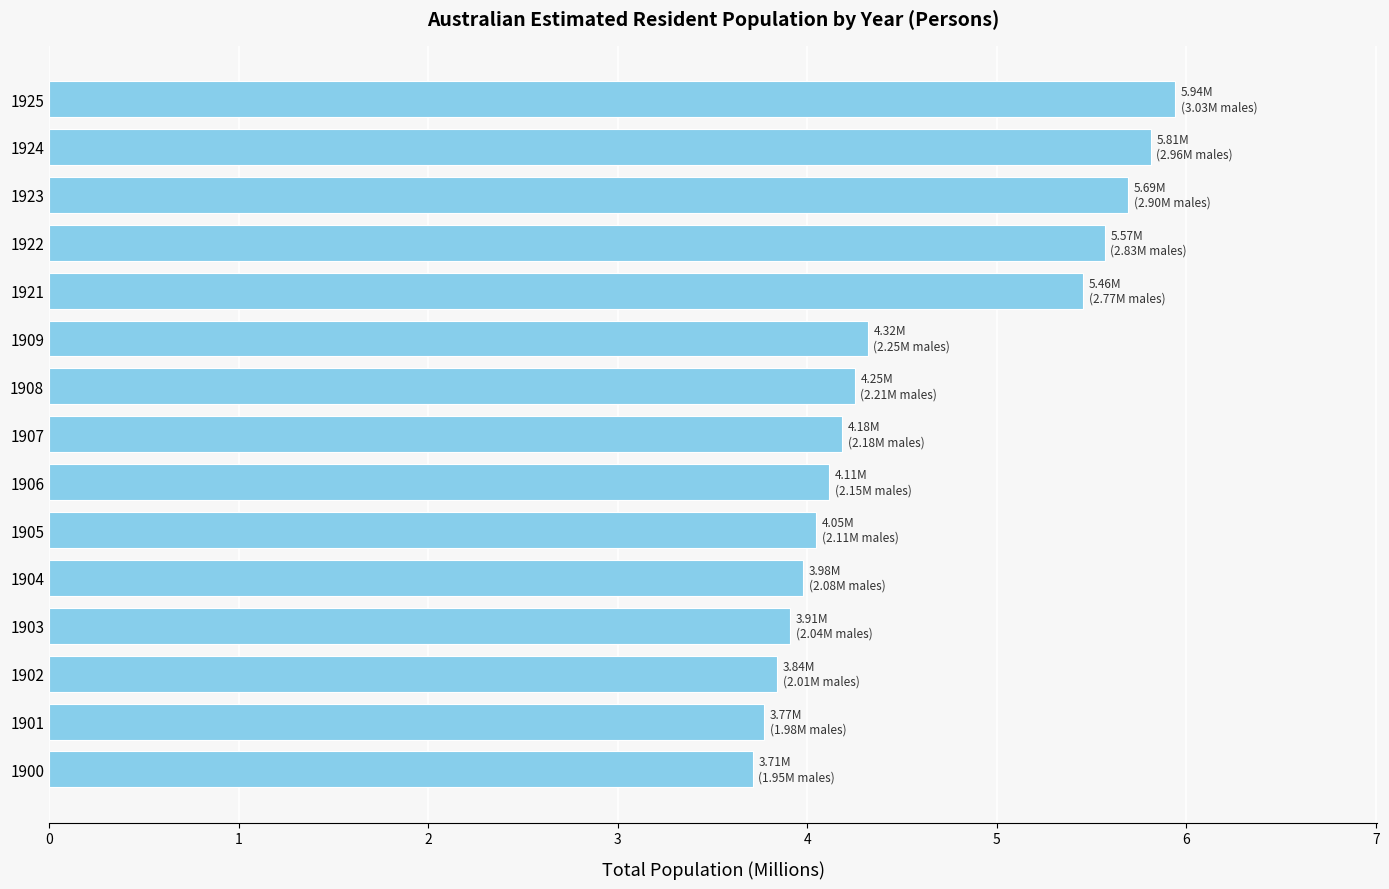

Which label corresponds to the smallest value in the chart?

1900